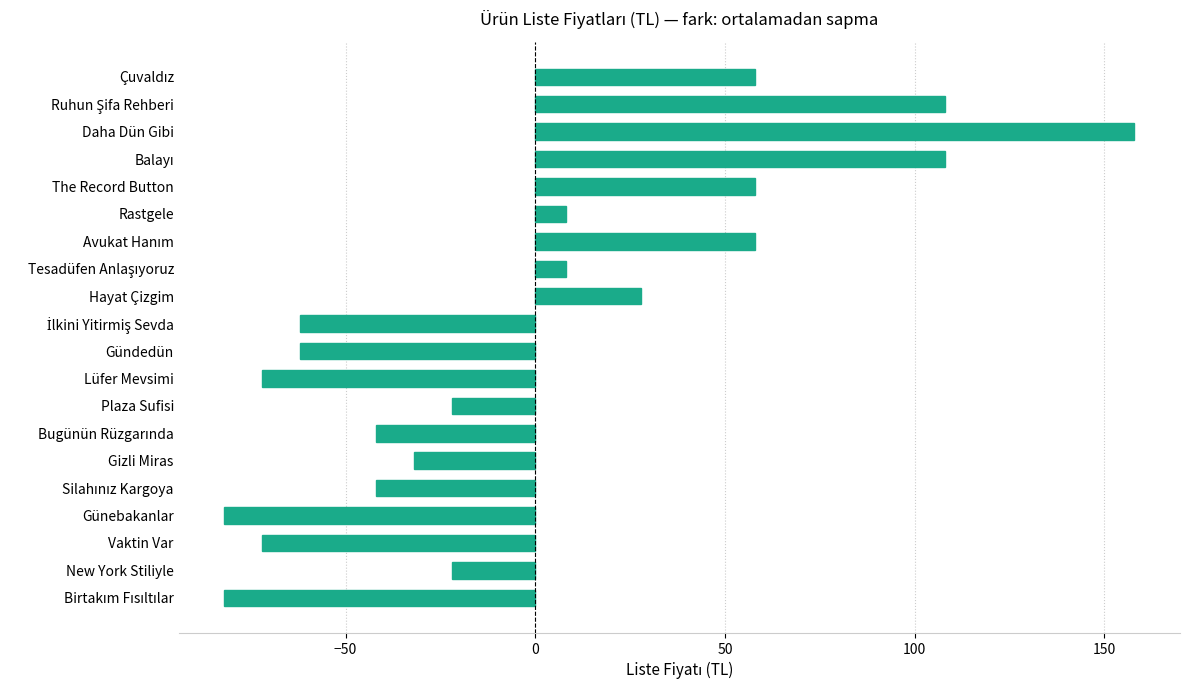

Reading bottom to top, list all the values displayed in this chart.

-82	-22	-72	-82	-42	-32	-42	-22	-72	-62	-62	28	8	58	8	58	108	158	108	58